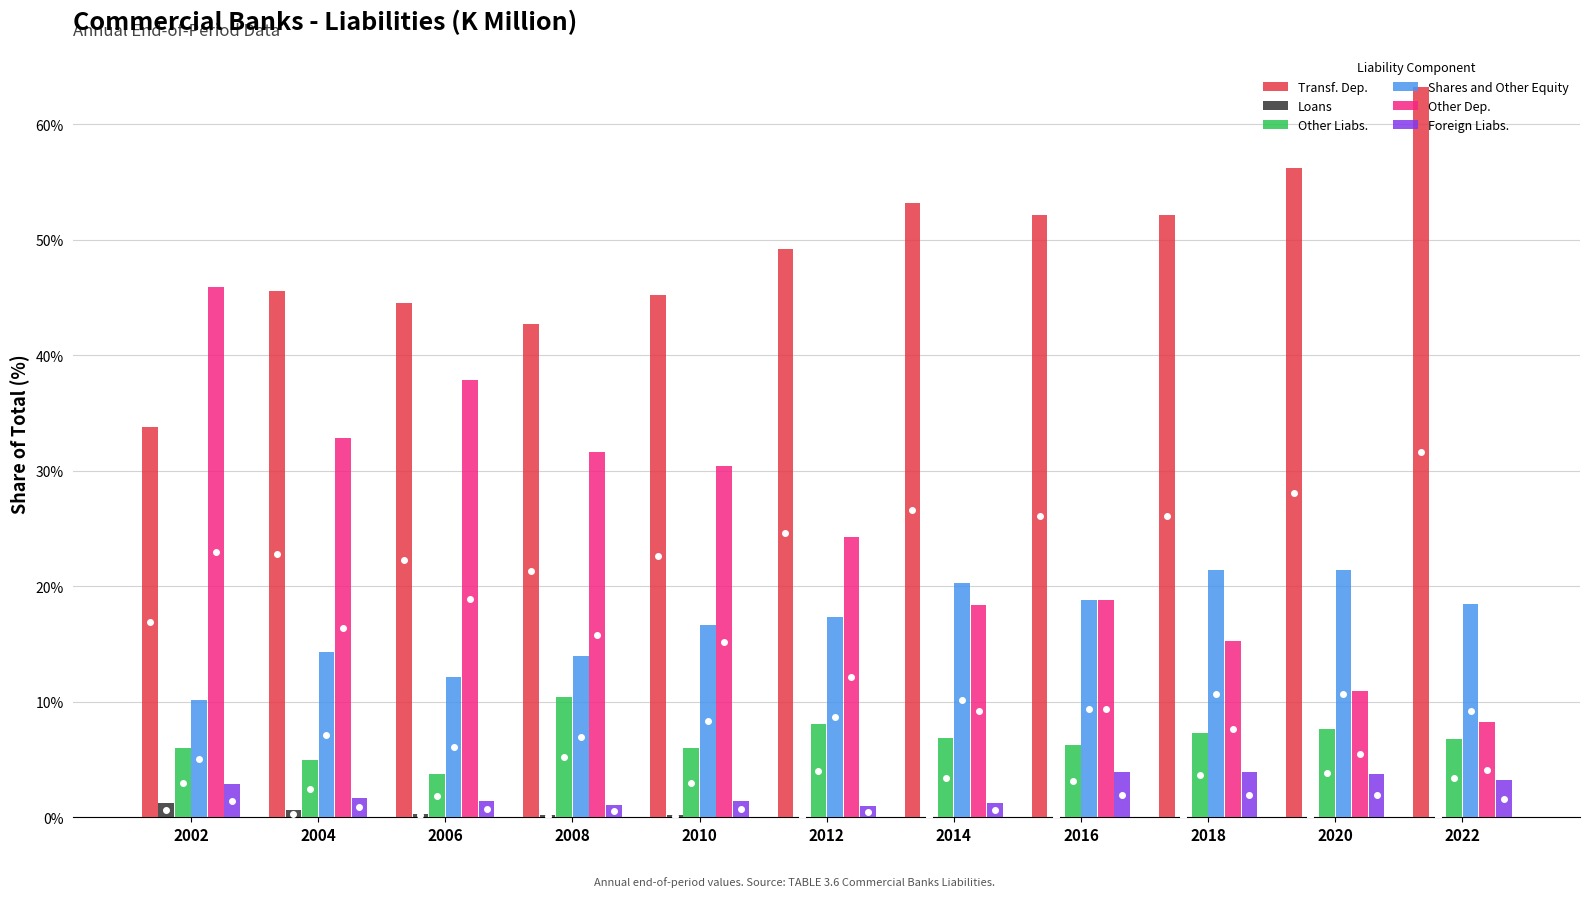

Is the value of Transf. Dep. at 2022 greater than the value of Foreign Liabs. at 2006?

Yes